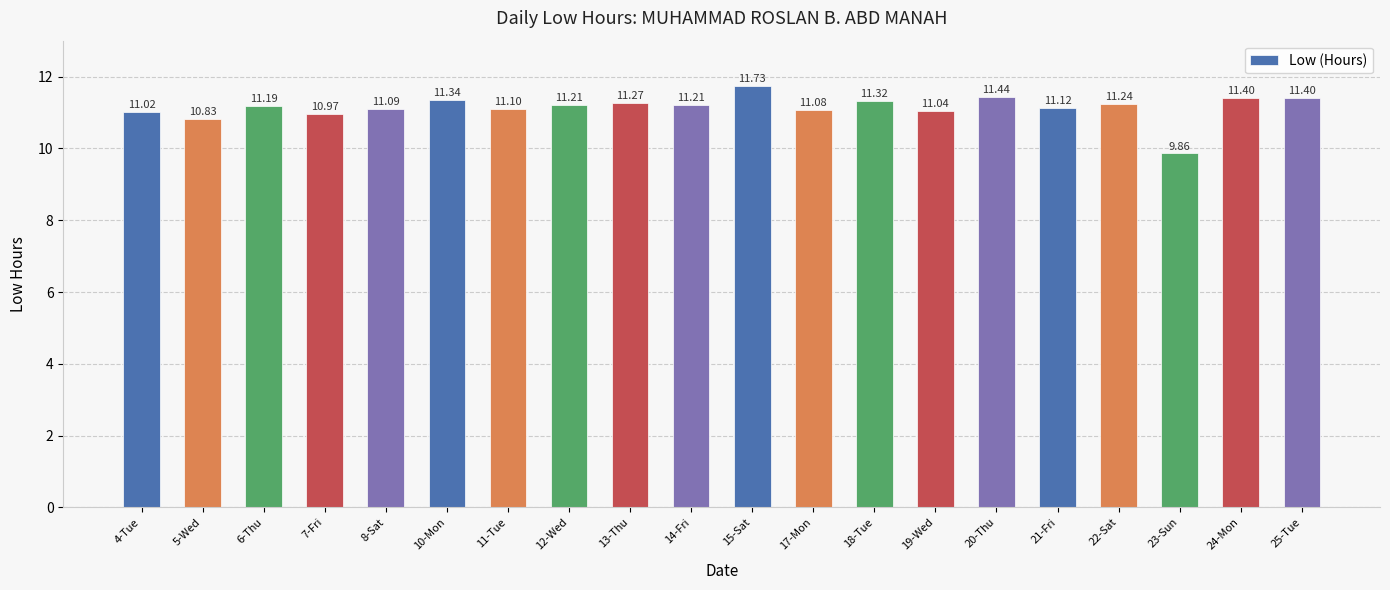

What position from the left is 20-Thu?

15